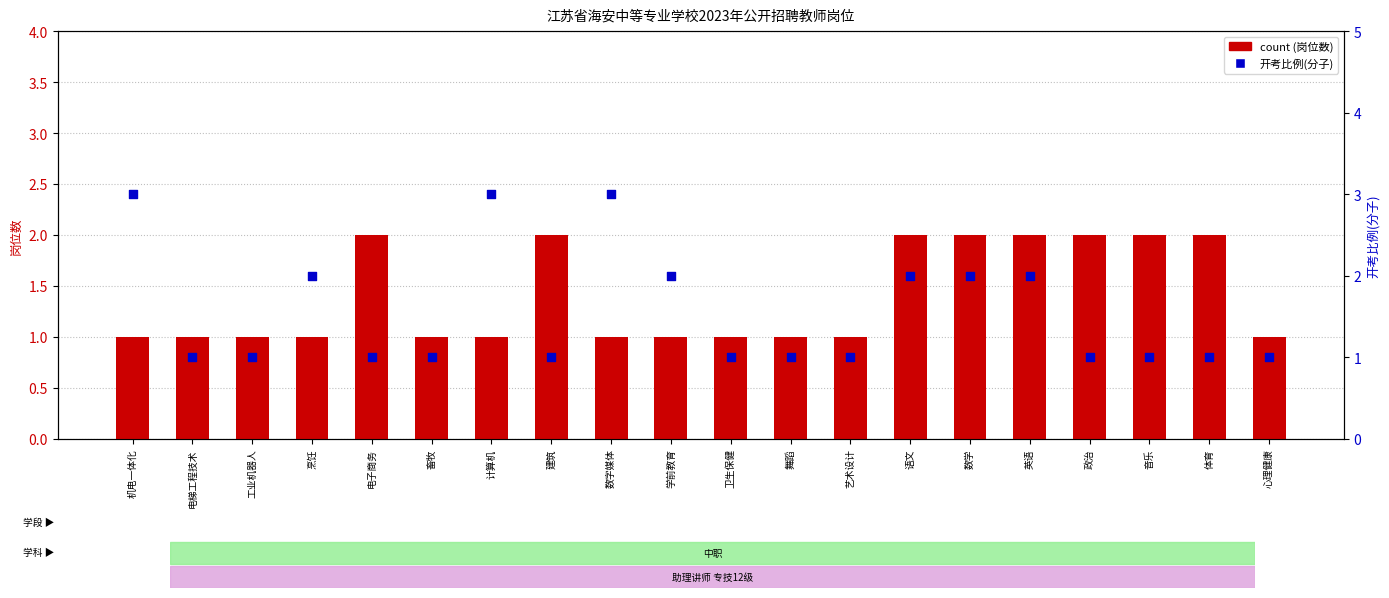

What are all the series names shown in the legend?

count, 开考比例(分子)